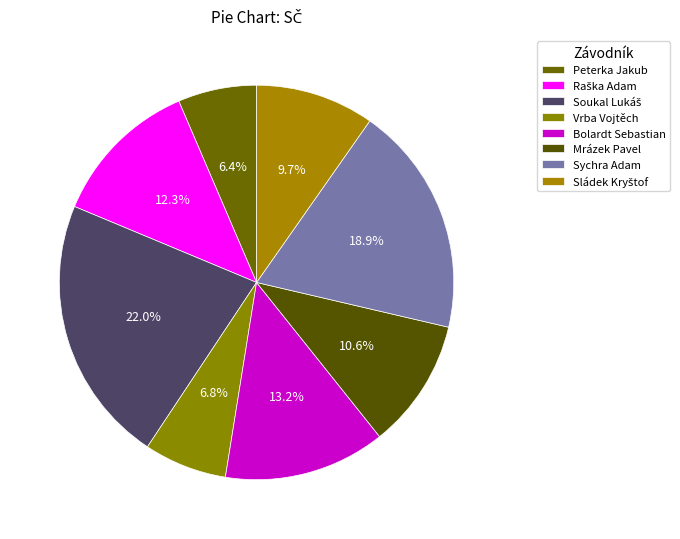

How many slices are in this pie chart?

8